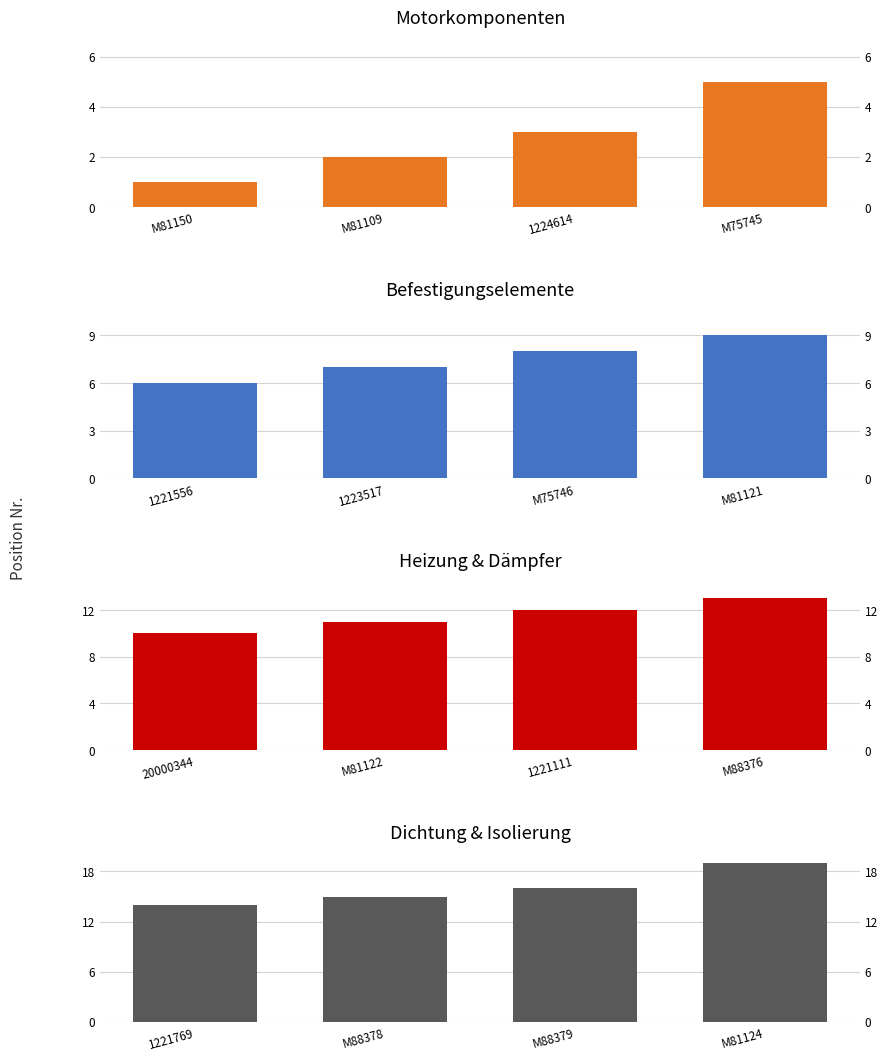

What is the sum of all Befestigungselemente values?

30